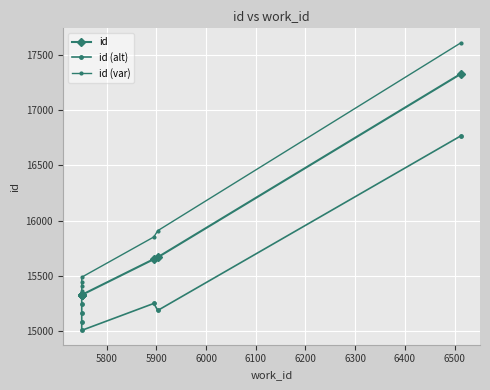

Which series has the widest spread of values?

id (var)